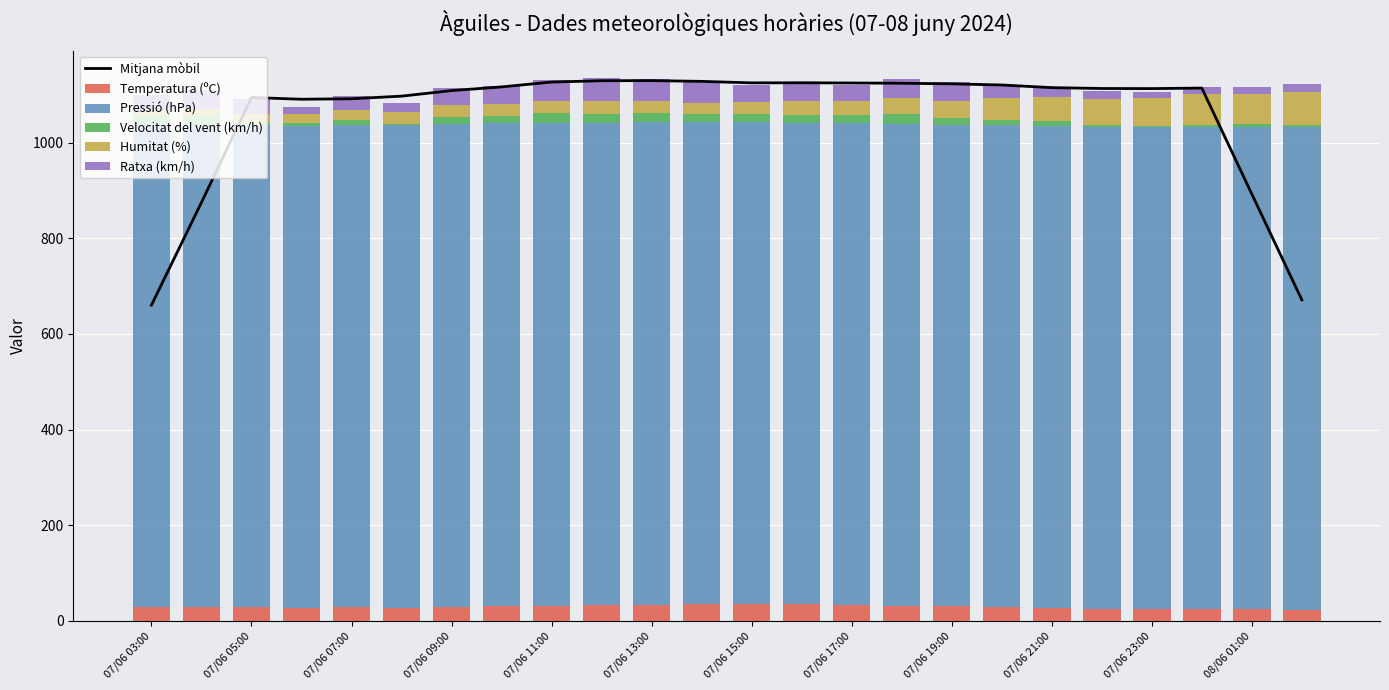

What is the sum of all Temperatura (ºC) values?

712.2